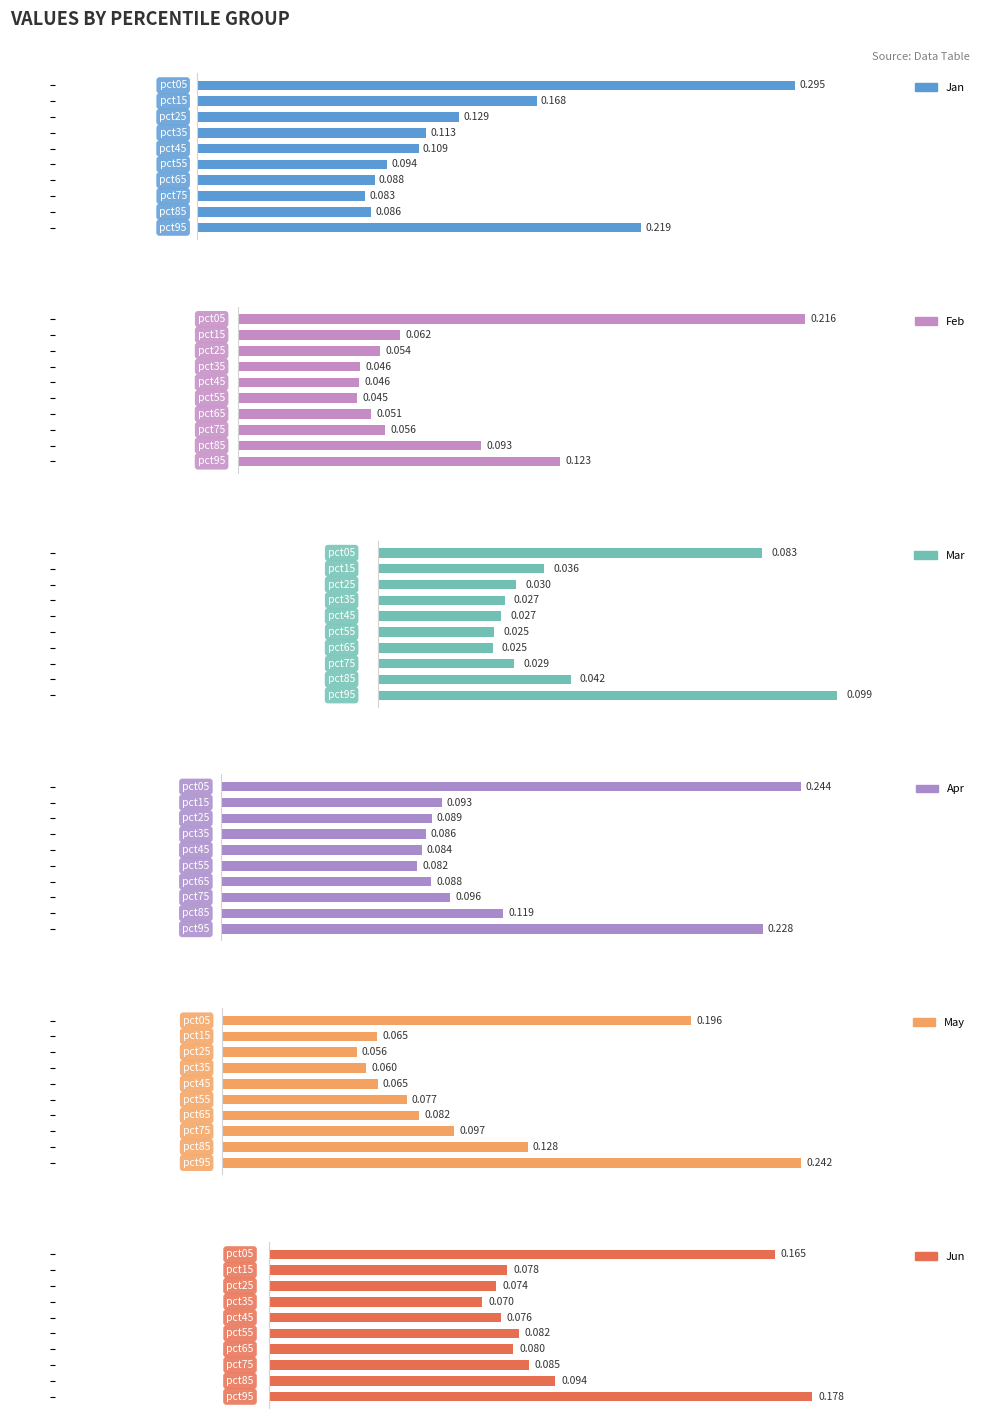

What is the sum of all Mar values?

0.4